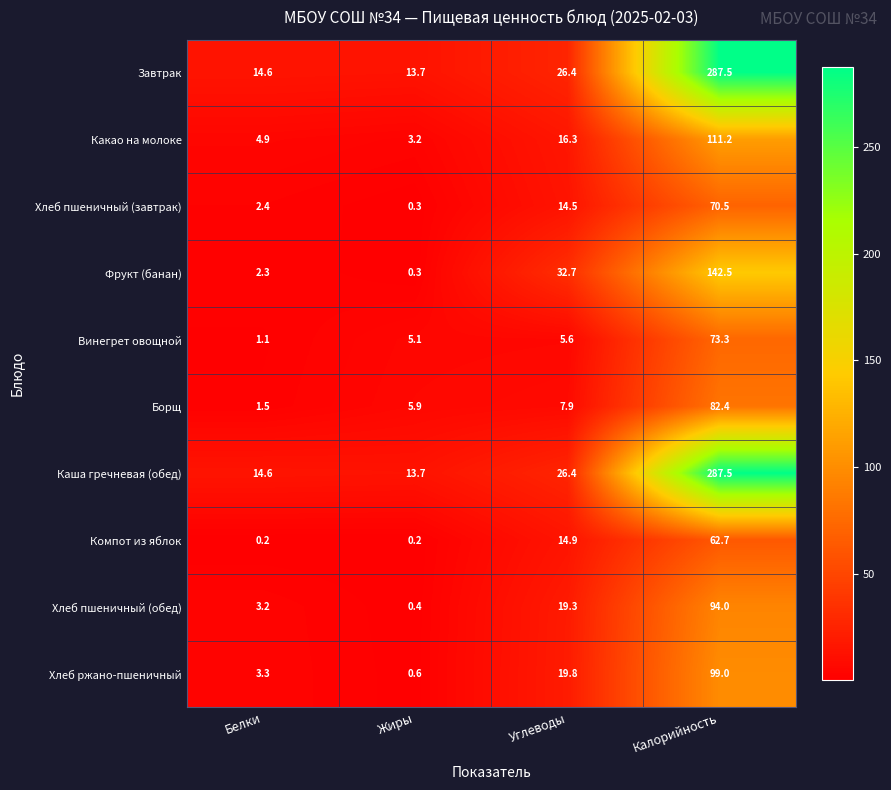

The Винегрет овощной series shows 5.1 at Жиры. True or false?

True